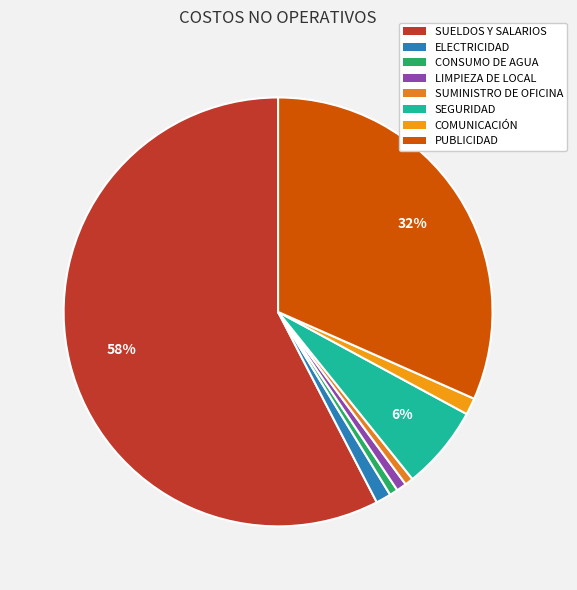

Which has a higher value, LIMPIEZA DE LOCAL or COMUNICACIÓN?

COMUNICACIÓN